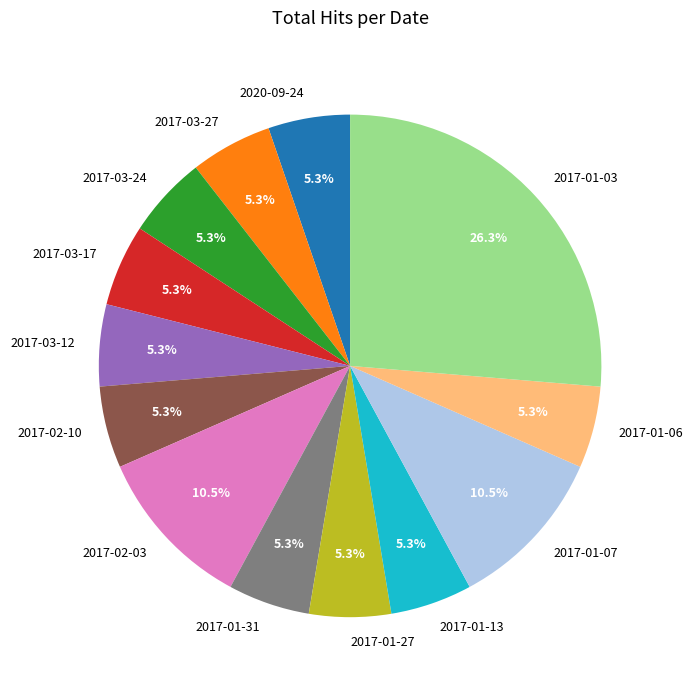

What percentage is the 2017-03-24 slice, to the nearest percent?

5%